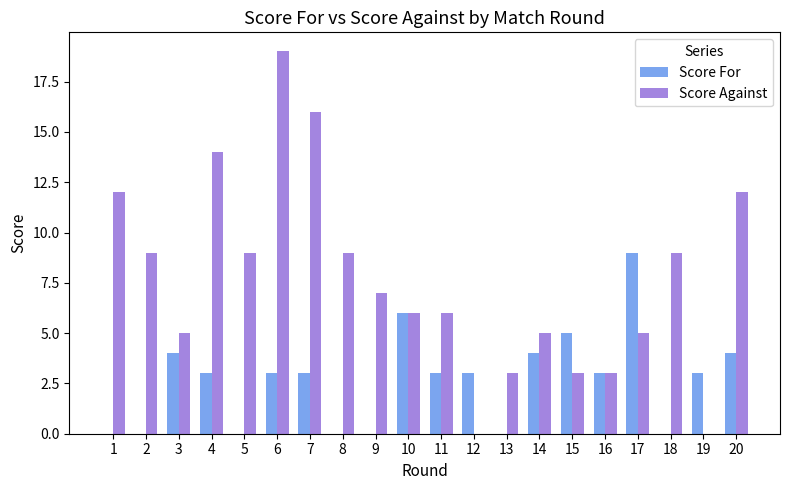

True or false: Score For has a value of 5 at 16.

False